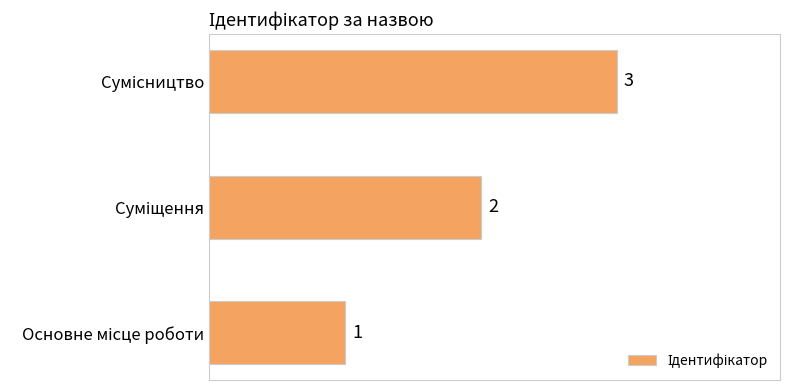

What is the sum of all values?

6